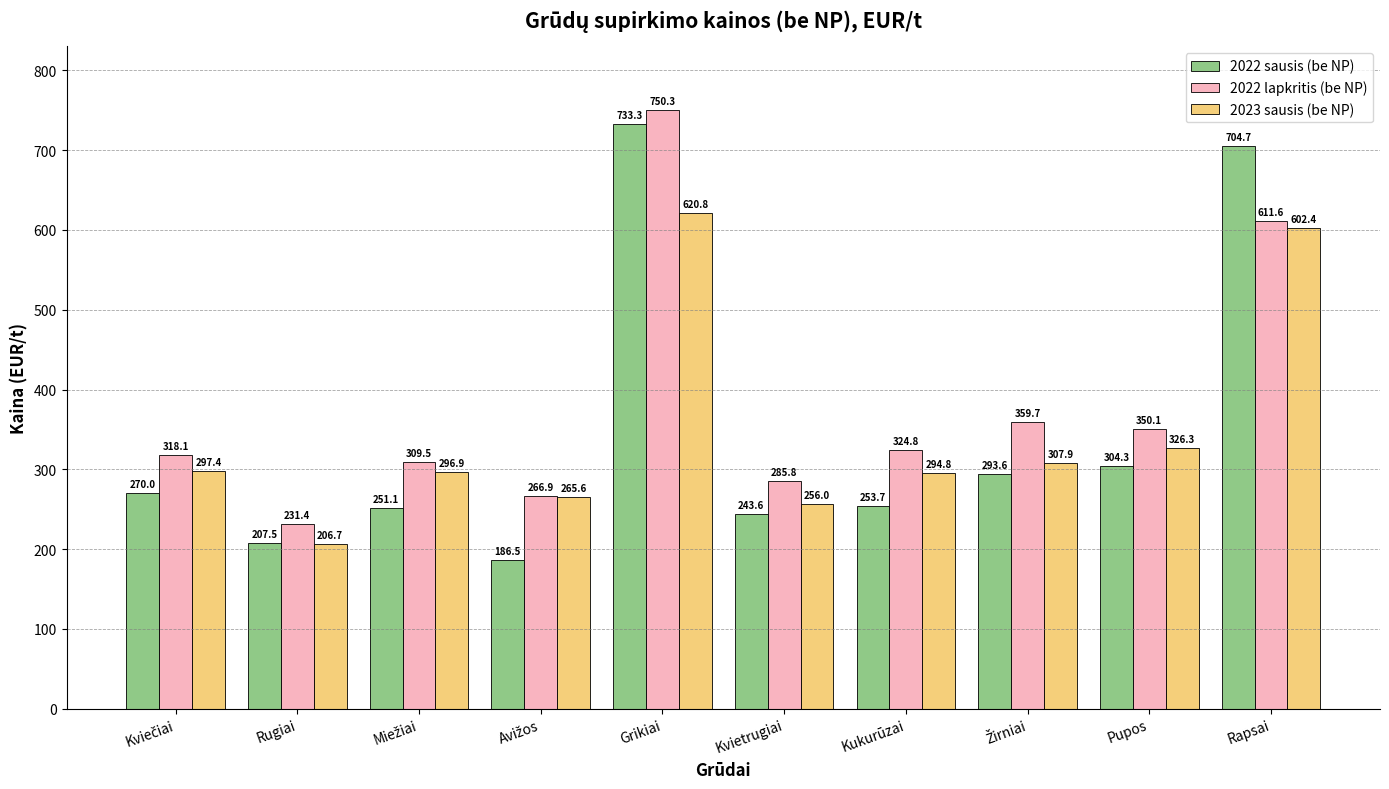

What is the difference between the maximum and second lowest values in the 2023 sausis (be NP) series?

364.8